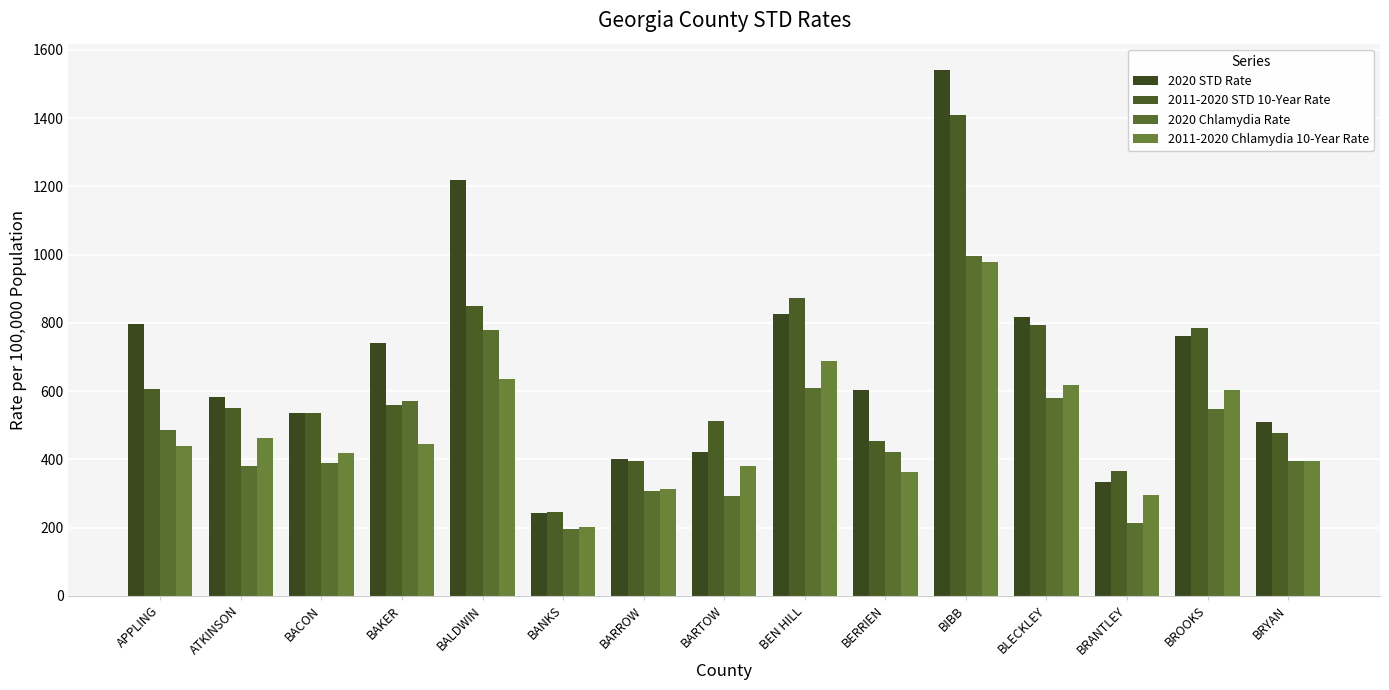

What are all the series names shown in the legend?

2020 STD Rate, 2011-2020 STD 10-Year Rate, 2020 Chlamydia Rate, 2011-2020 Chlamydia 10-Year Rate